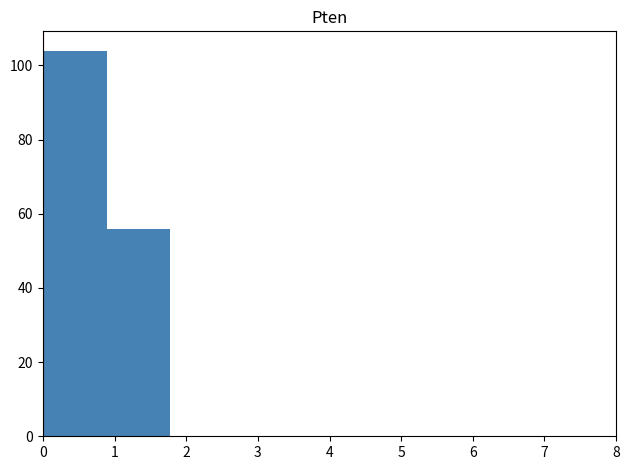

What is the height of the bar covering 0.9 to 1.8 on the x-axis? Neither the bar edges nor the heights are printed on the chart, so give them approximately, as read against the axes.

56